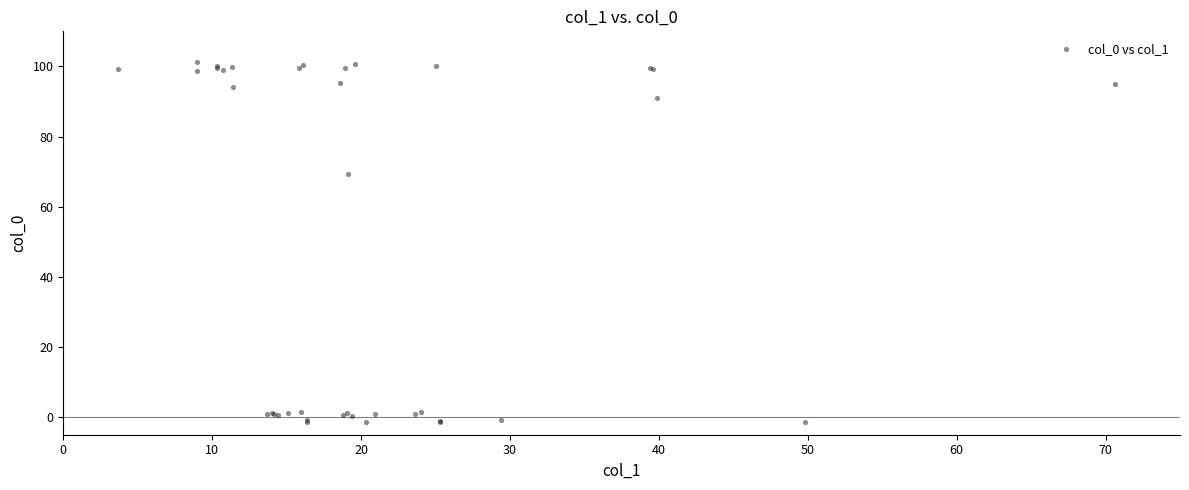

What Y value in the scatter plot is closest to 49?

69.3